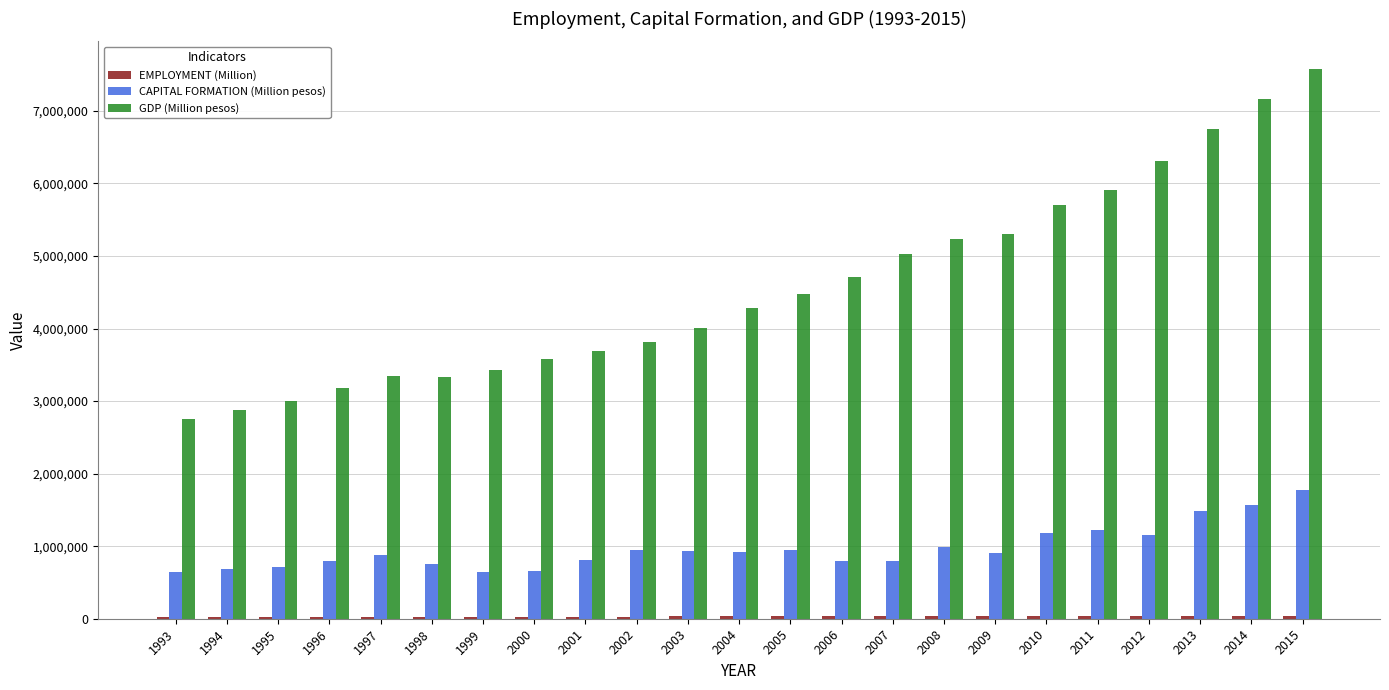

What is the difference between the maximum and second lowest values in the GDP (Million pesos) series?

4708734